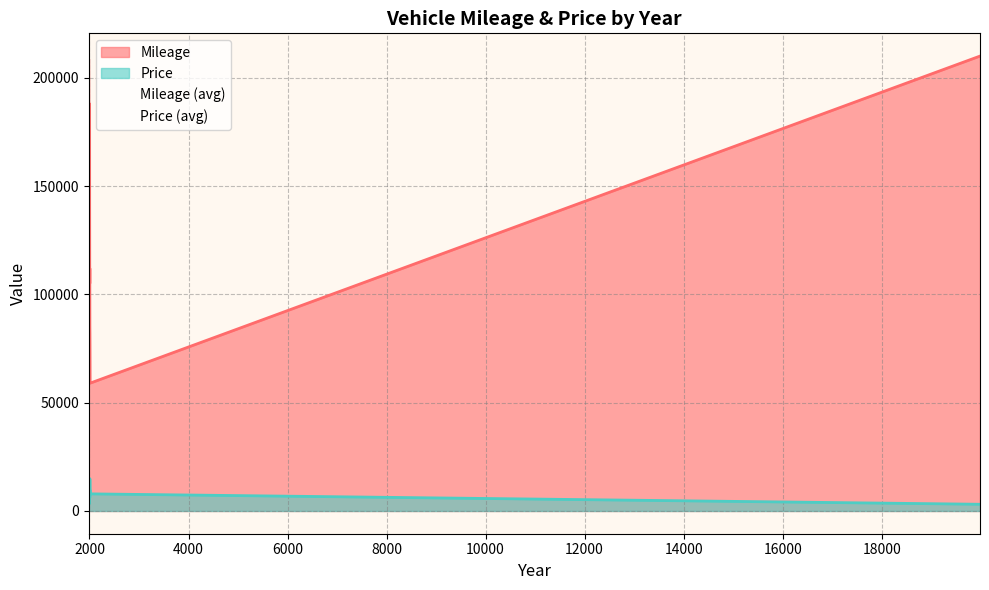

True or false: Mileage and Price cross at least once.

False